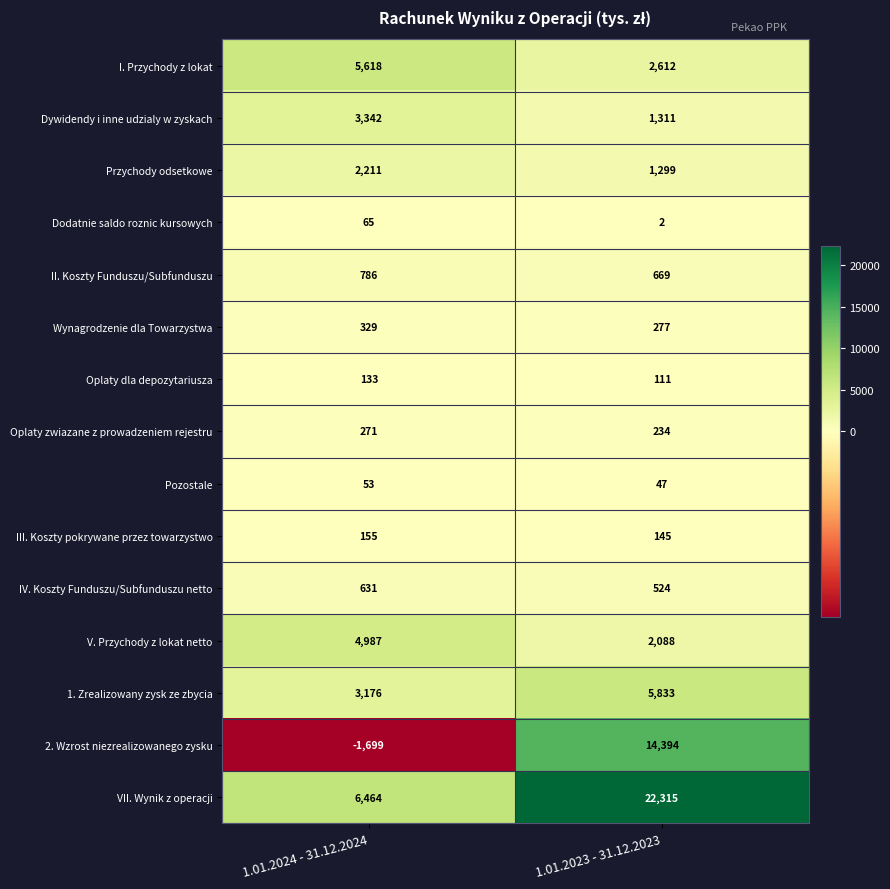

At how many categories does at least one series exceed 8363?

1